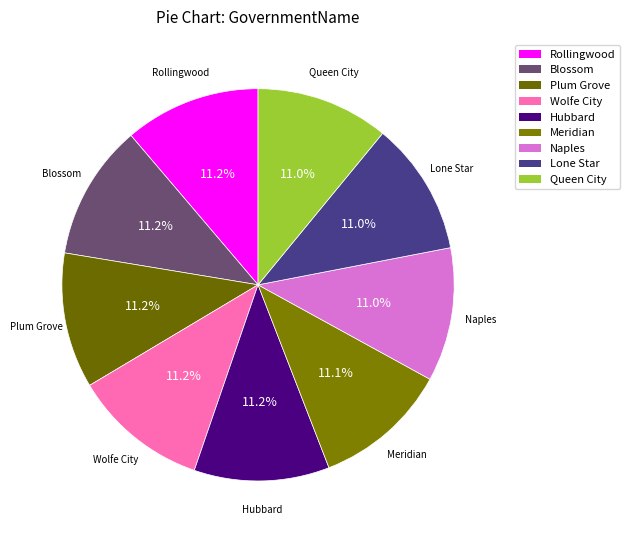

Does Wolfe City represent more than half of the total?

No